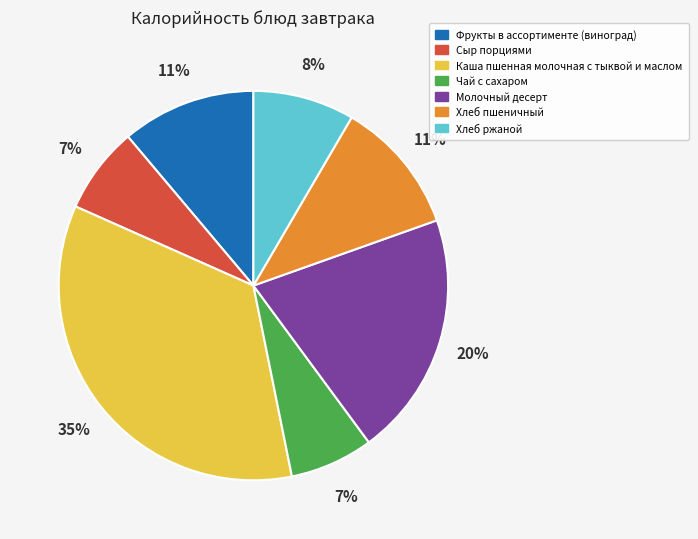

The Чай с сахаром slice represents 7% of the pie. True or false?

True